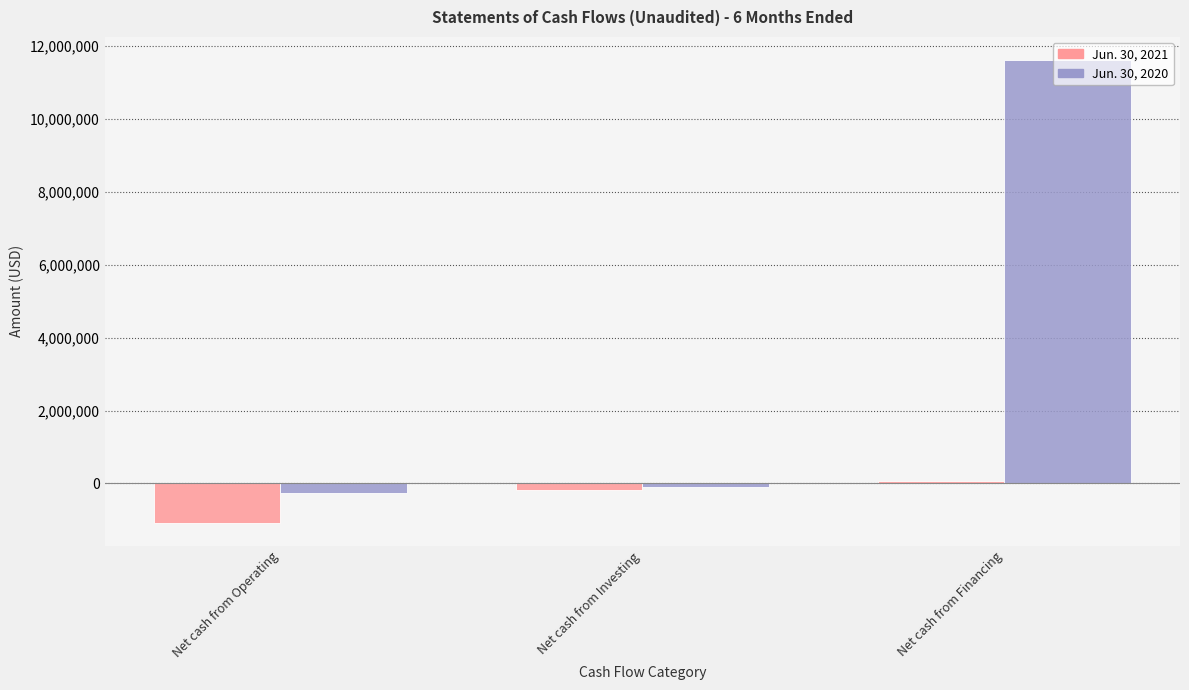

How many distinct data groups are displayed?

2